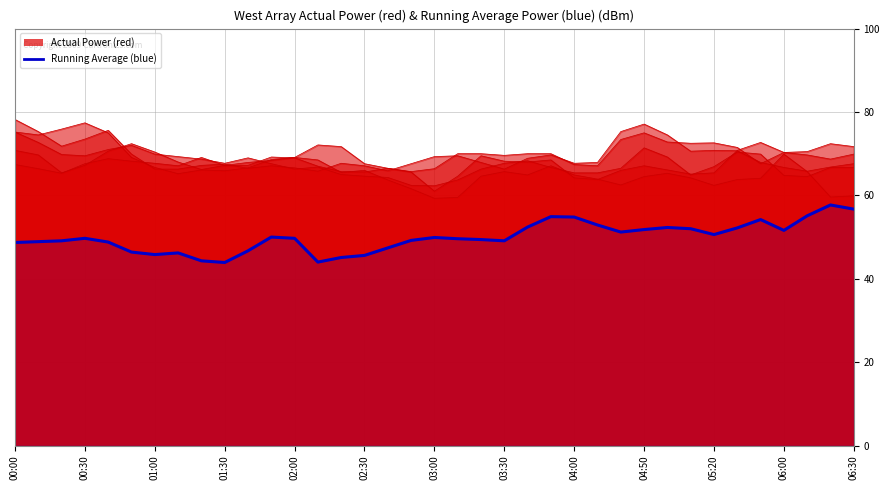

How many lines are shown in the chart?

6